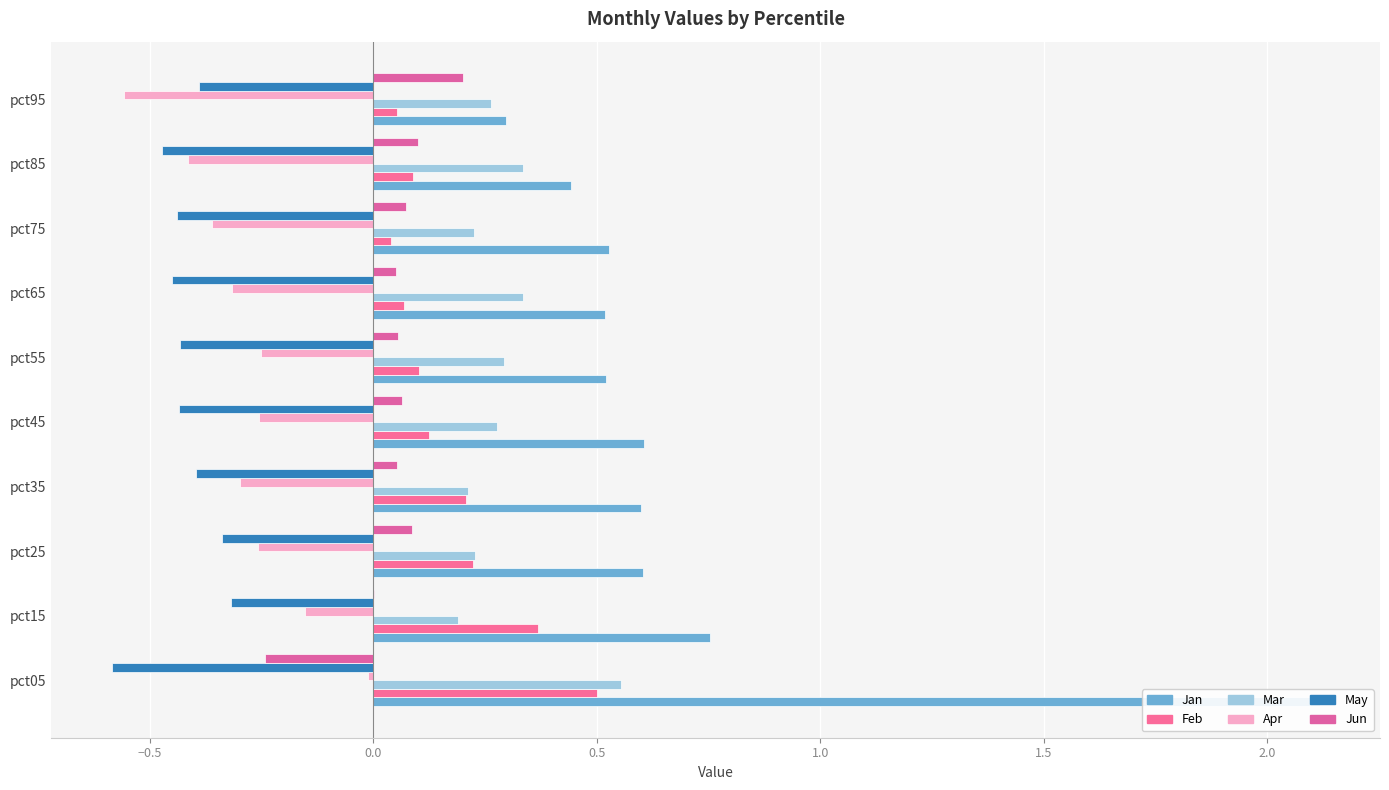

How many distinct data groups are displayed?

6